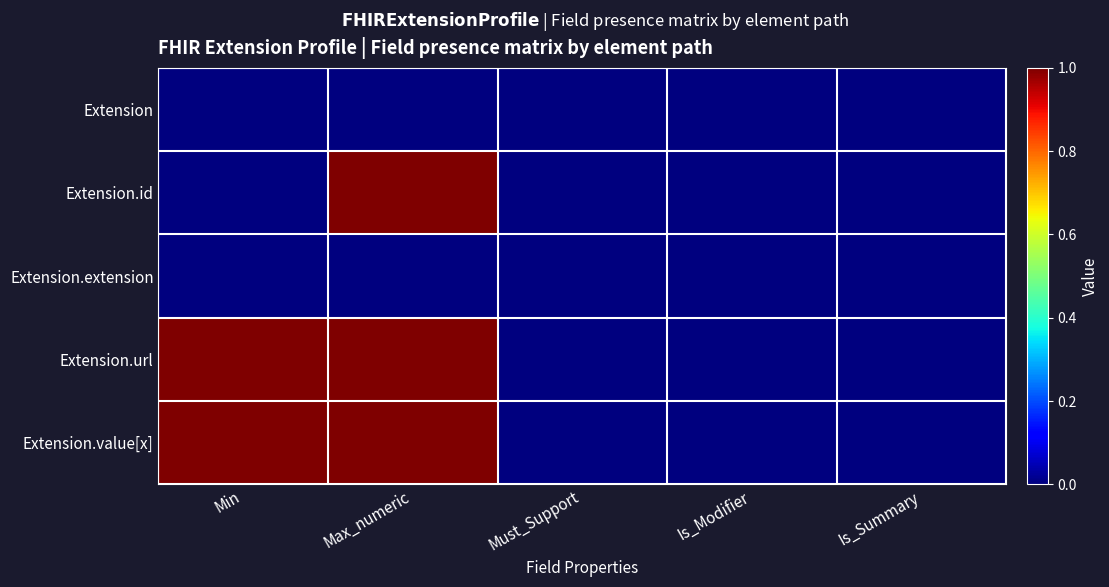

How many categories are shown in the chart?

5